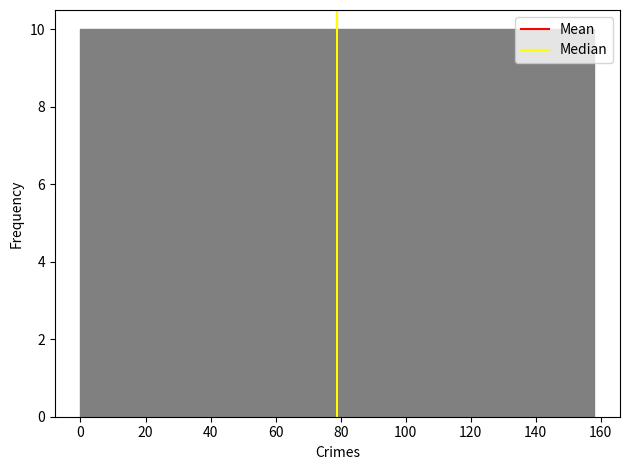

Reading left to right, list every bar in this chart as the range it spans on the x-axis followed by its height. Neither the bar edges nor the heights are printed on the chart, so give them approximately, as read against the axes.

0 to 20: 10
20 to 40: 10
40 to 60: 10
60 to 80: 10
80 to 98: 10
98 to 118: 10
118 to 138: 10
138 to 158: 10